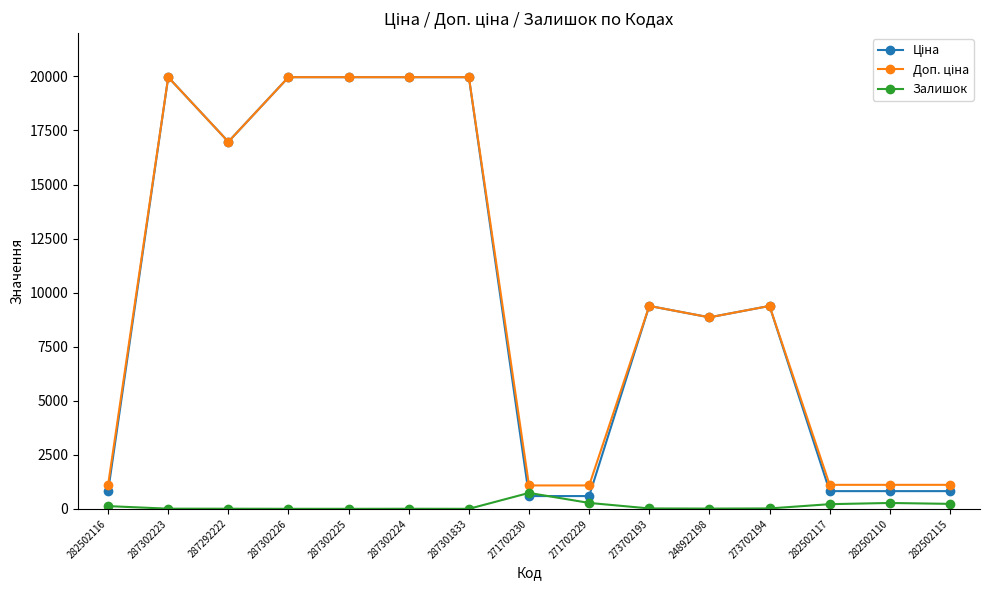

At how many categories does at least one series exceed 11923?

6